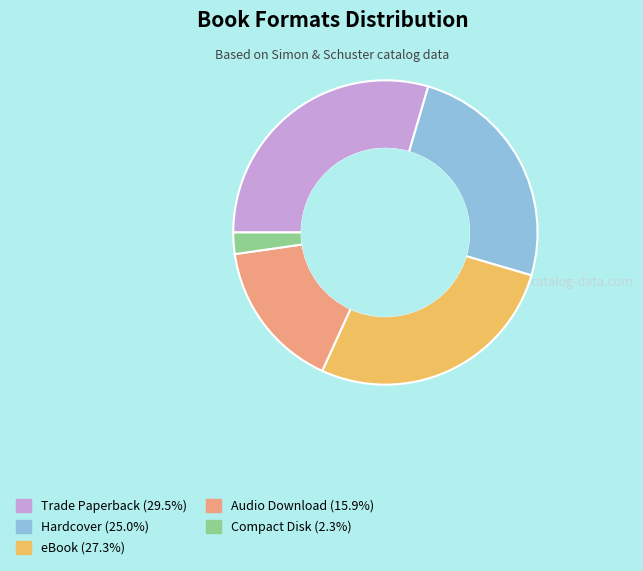

What is the ratio of the value at eBook to the value at Compact Disk?

12.0